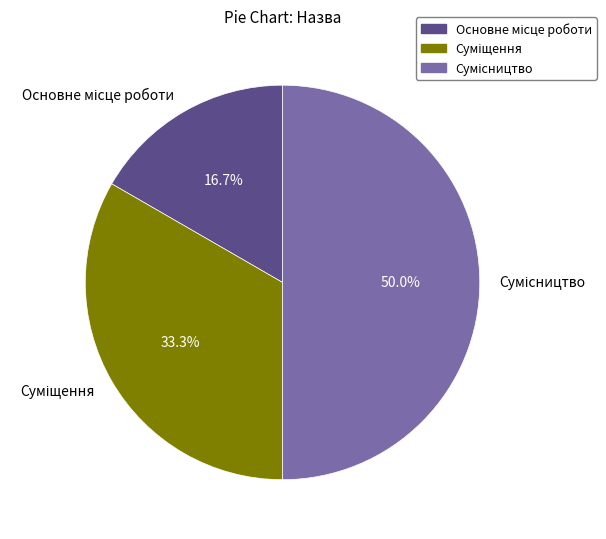

Count the number of slices in the pie.

3